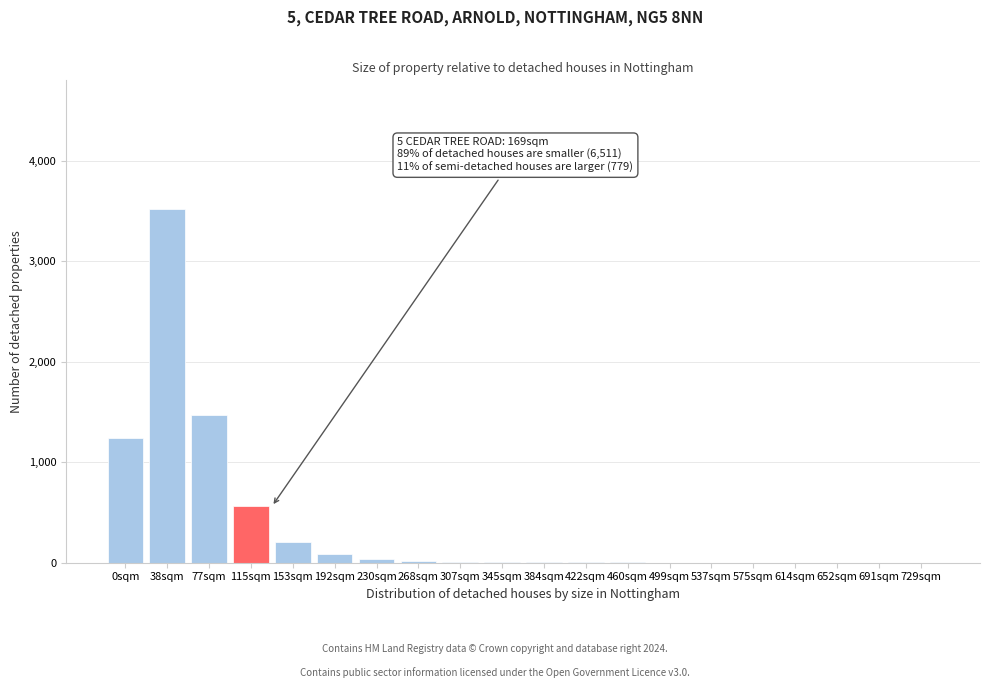

The chart shows a value of 1 at 652sqm. True or false?

True